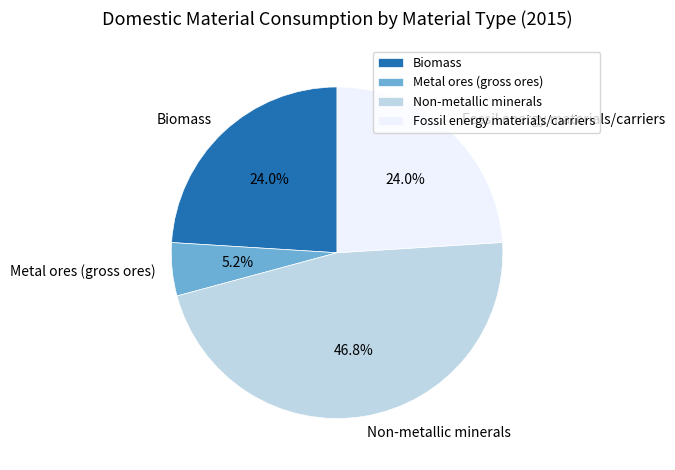

True or false: Non-metallic minerals accounts for 47% of the total.

True